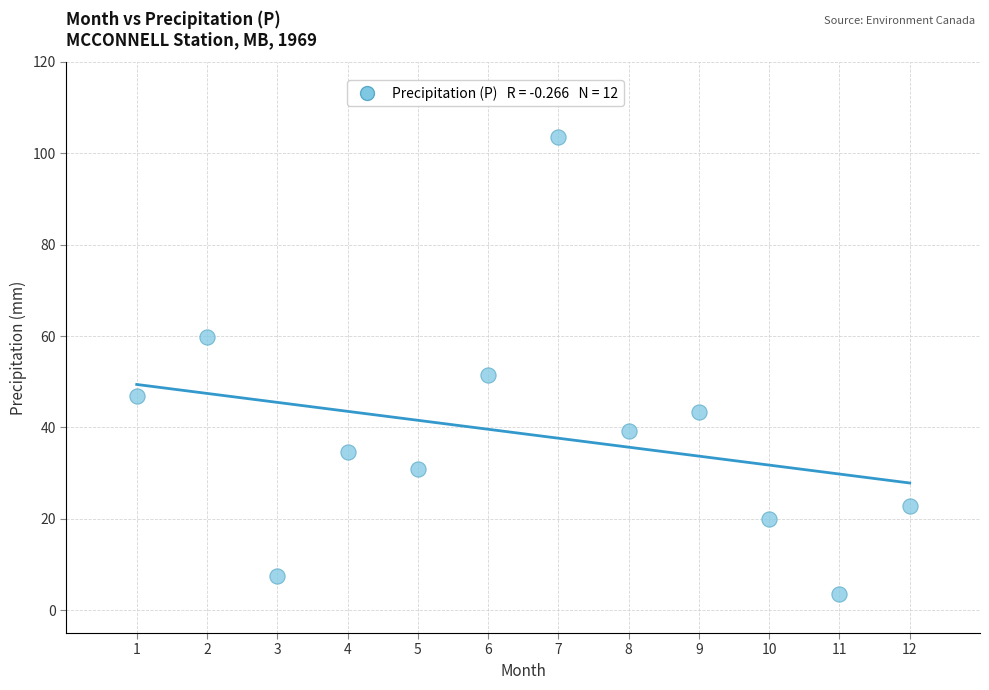

What Y value in the scatter plot is closest to 53?

51.4